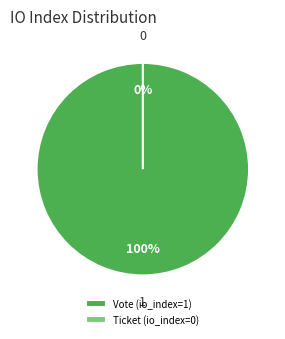

Which slice is the smallest?

Ticket (io_index=0)